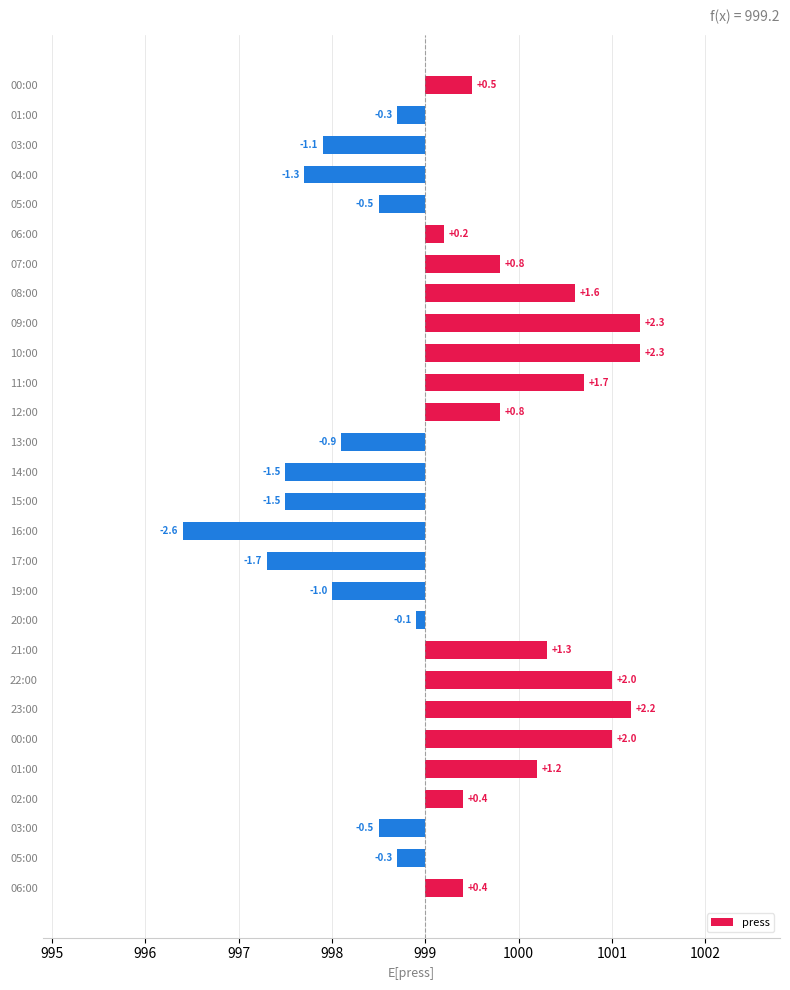

How many values exceed 0?

15